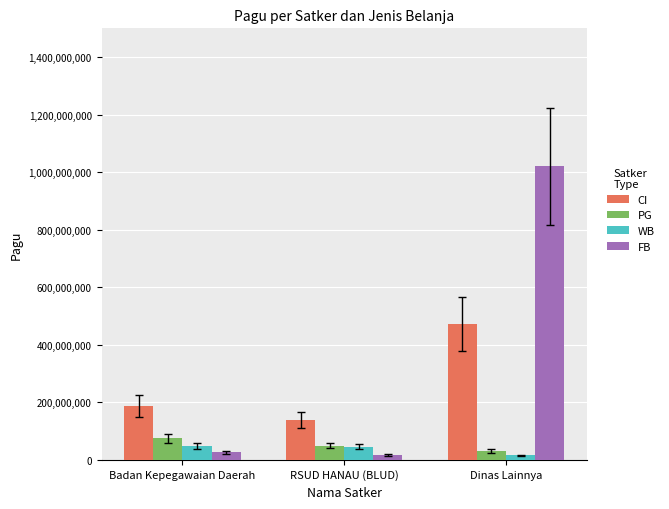

What is the smallest value displayed?

15000000